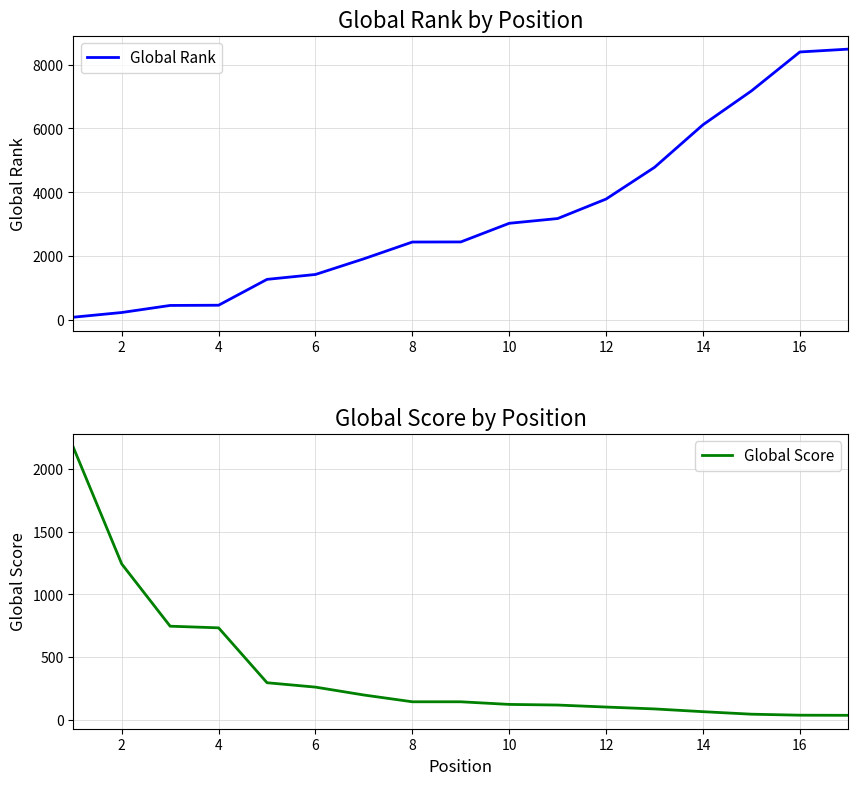

What is the highest value of the Global Rank series?

8483